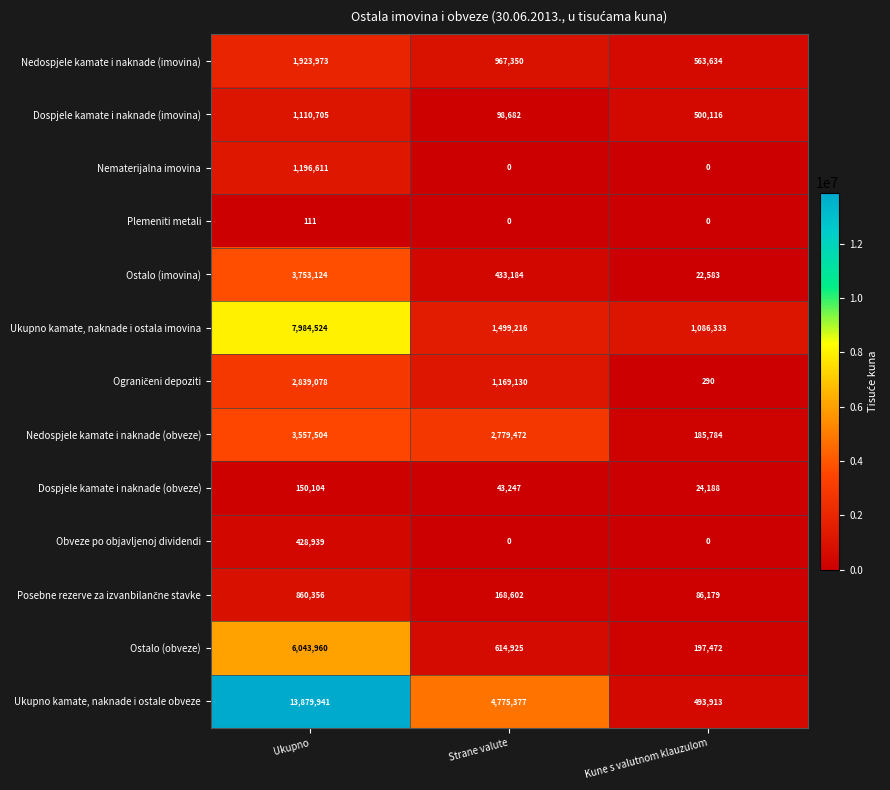

The value of Dospjele kamate i naknade (obveze) at Ukupno is 97838. True or false?

False